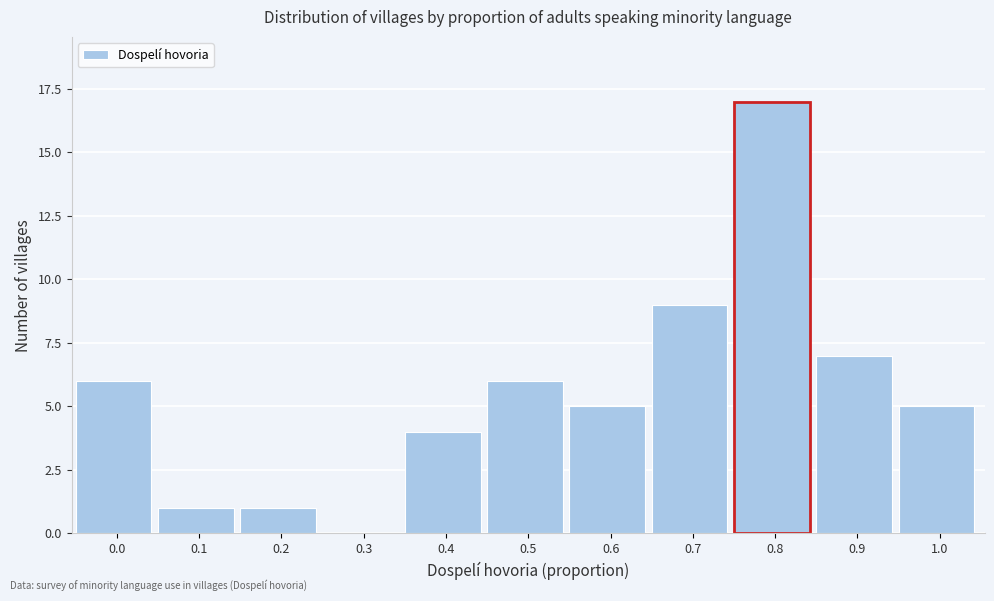

Reading left to right, list all the values displayed in this chart.

0.0=6	0.1=1	0.2=1	0.3=0	0.4=4	0.5=6	0.6=5	0.7=9	0.8=17	0.9=7	1.0=5